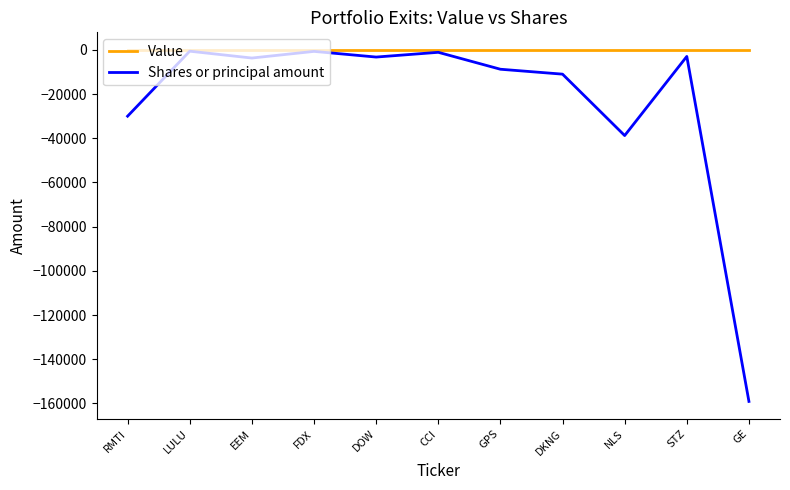

Between DKNG and NLS, which series saw the biggest shift?

Shares or principal amount